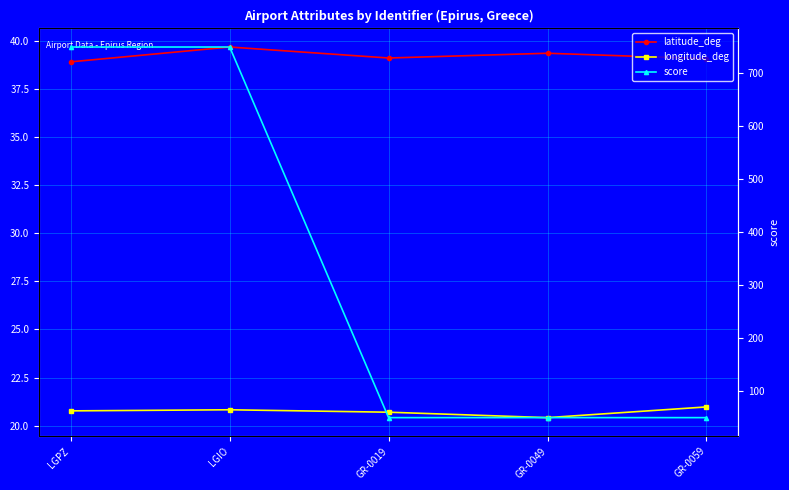

True or false: score has a value of 50.0 at GR-0059.

True